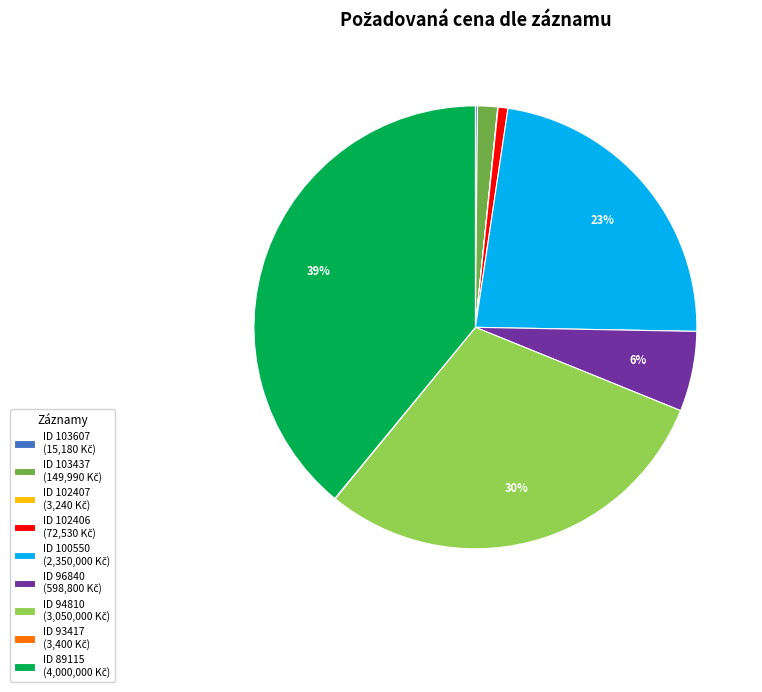

To the nearest percent, what is the average slice percentage?

11%